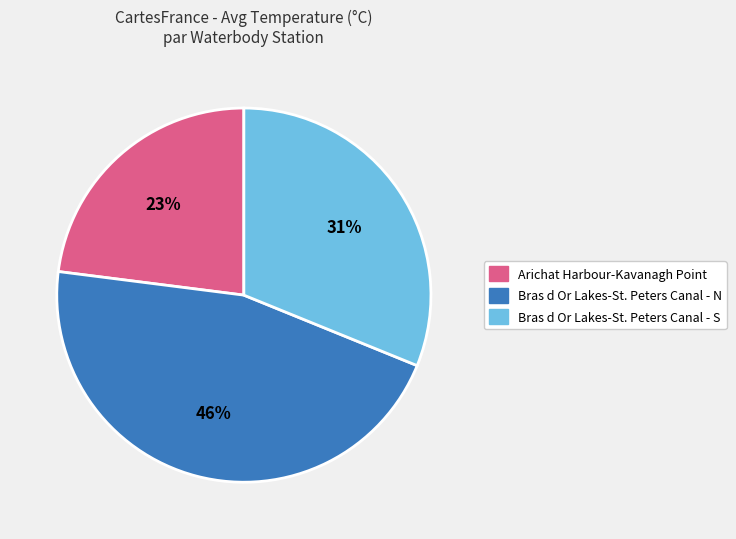

What is the largest slice in the pie chart?

Bras d Or Lakes-St. Peters Canal - N